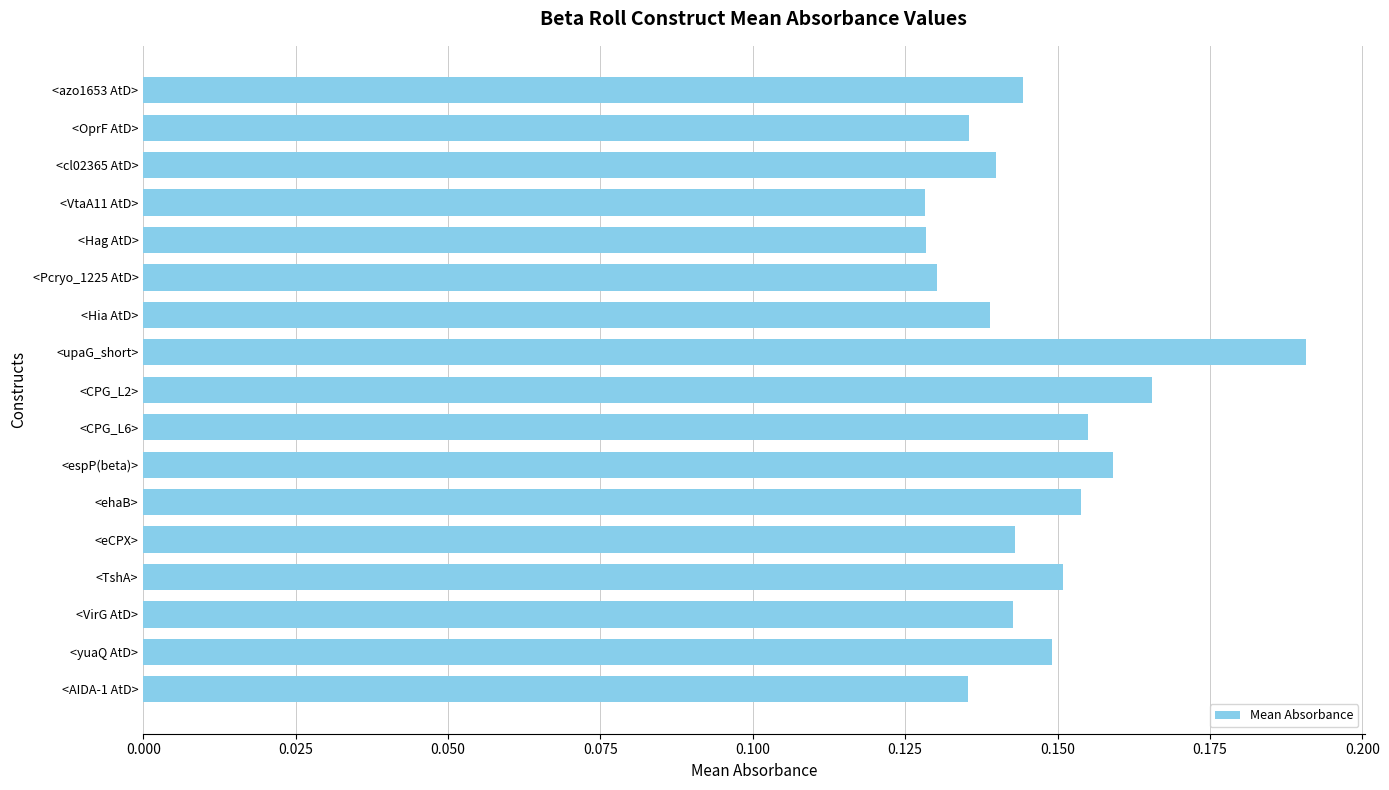

What is the label of the 15th bar from the top?

<VirG AtD>